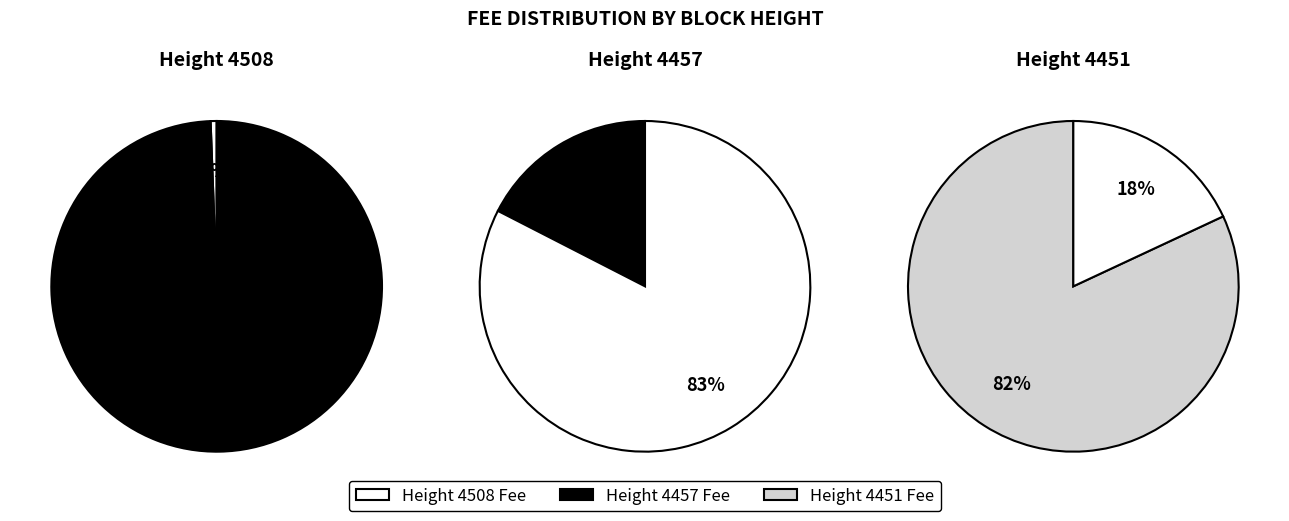

What is the change in value from 4508 to 4451?

+9.2